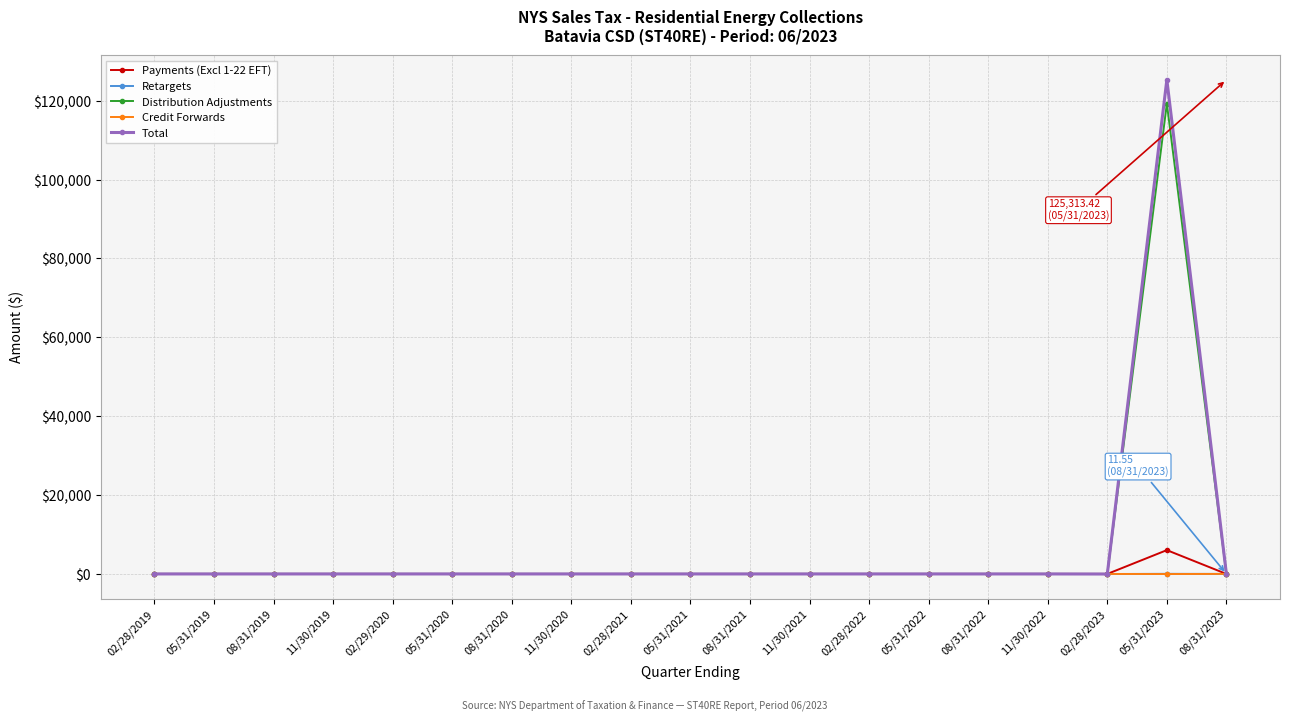

The value of Distribution Adjustments at 02/29/2020 is 64209.4. True or false?

False